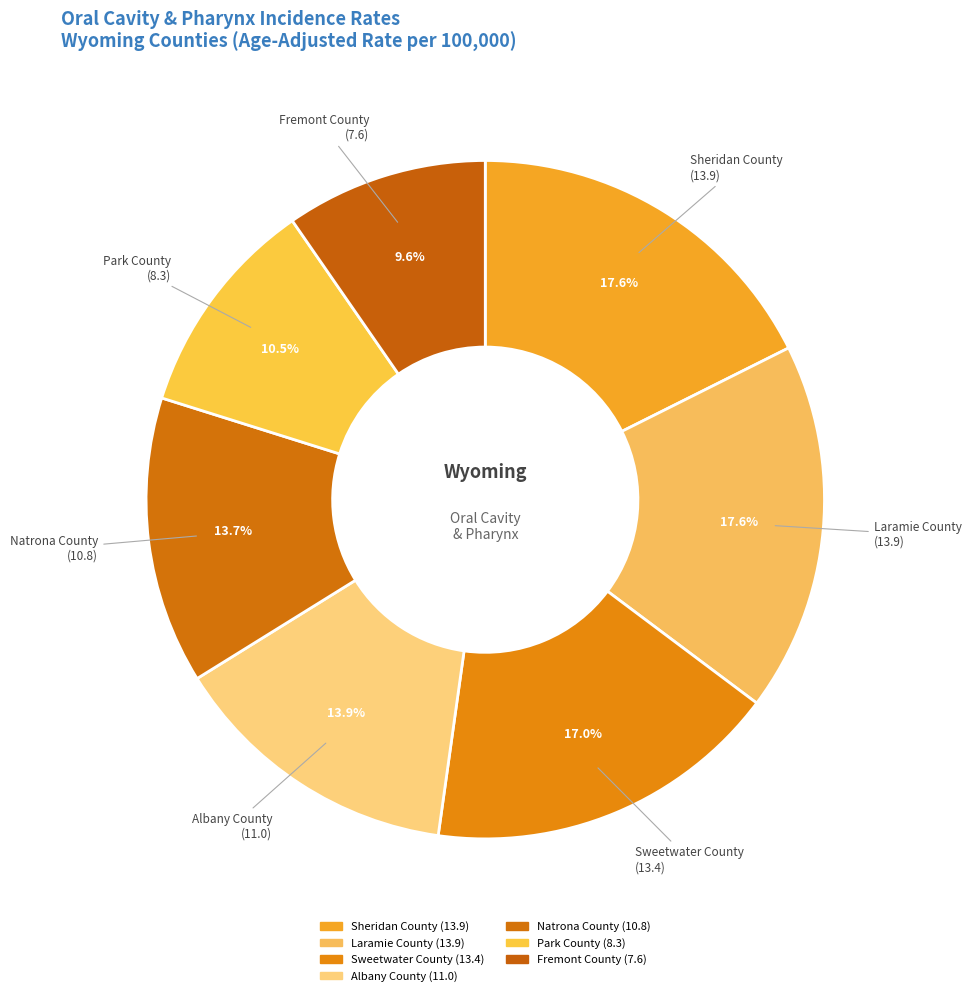

How many segments does this pie chart have?

7